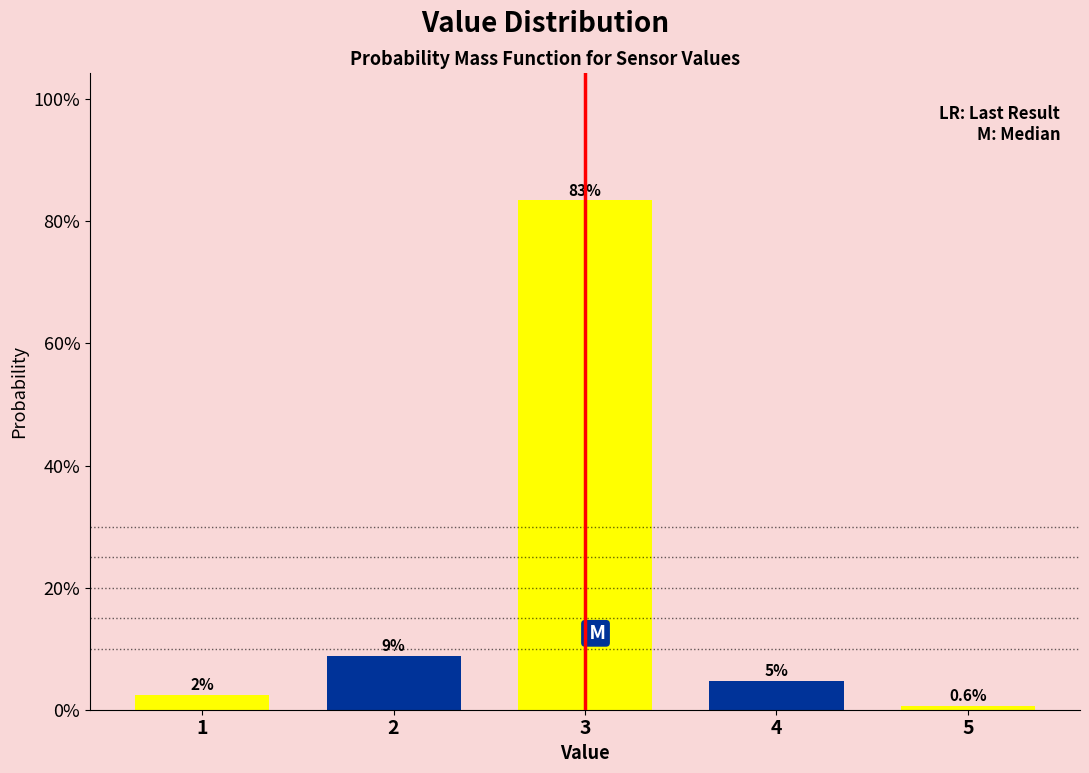

Does the chart contain any negative values?

No